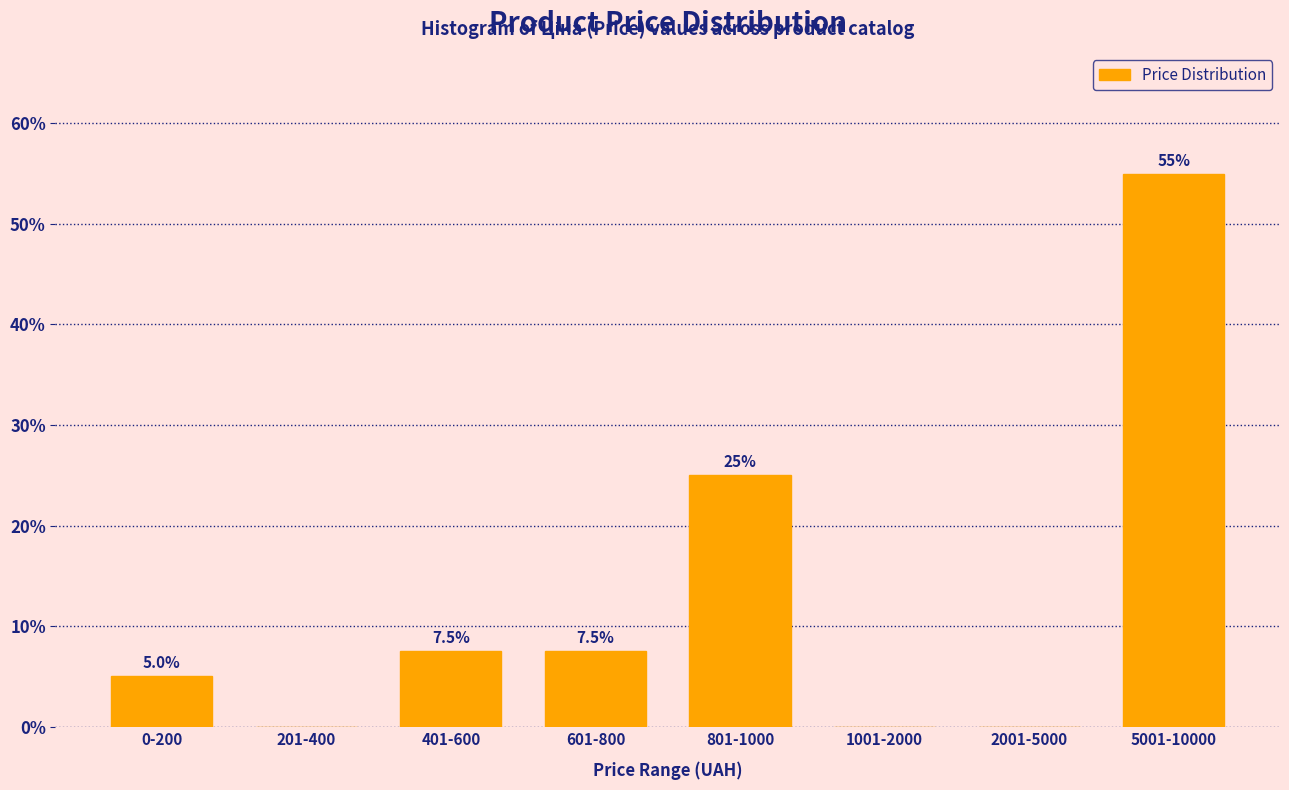

Reading left to right, extract all data points from this chart.

0-200=5.0	201-400=0.0	401-600=7.5	601-800=7.5	801-1000=25.0	1001-2000=0.0	2001-5000=0.0	5001-10000=55.0